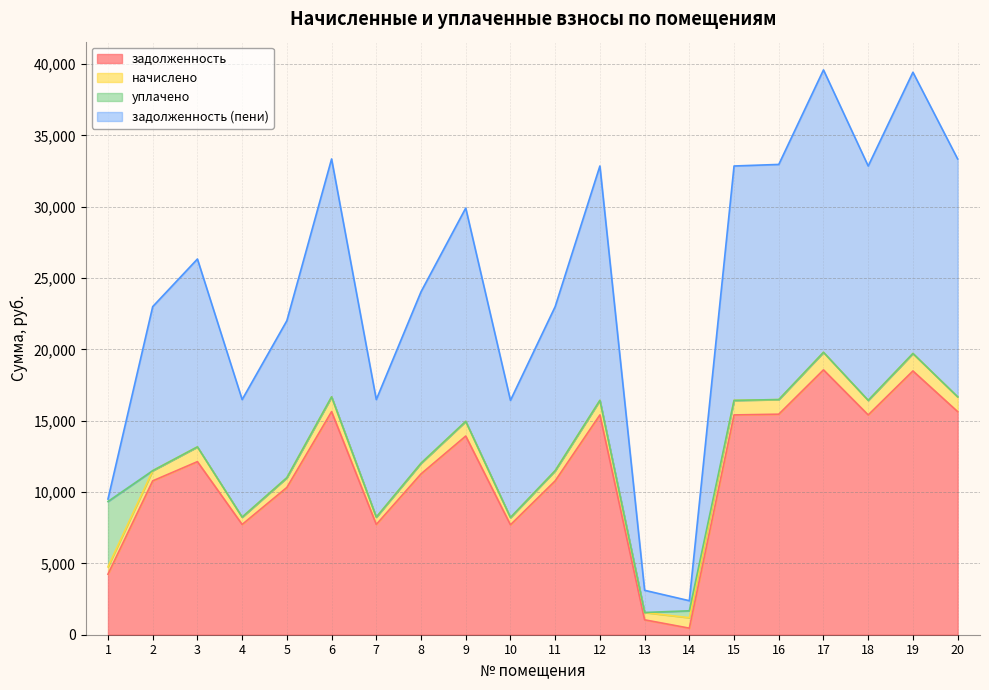

Does the chart display data point markers on the line(s)?

No